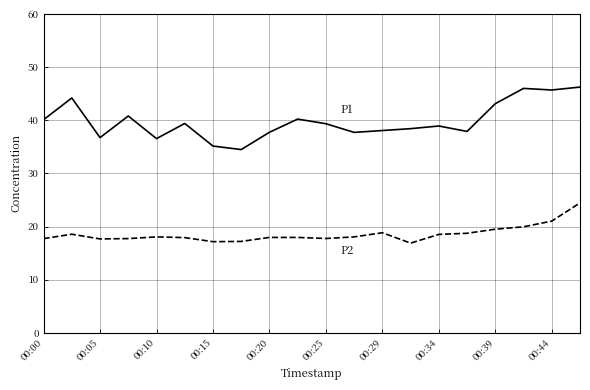

What is the smallest value displayed?

16.9